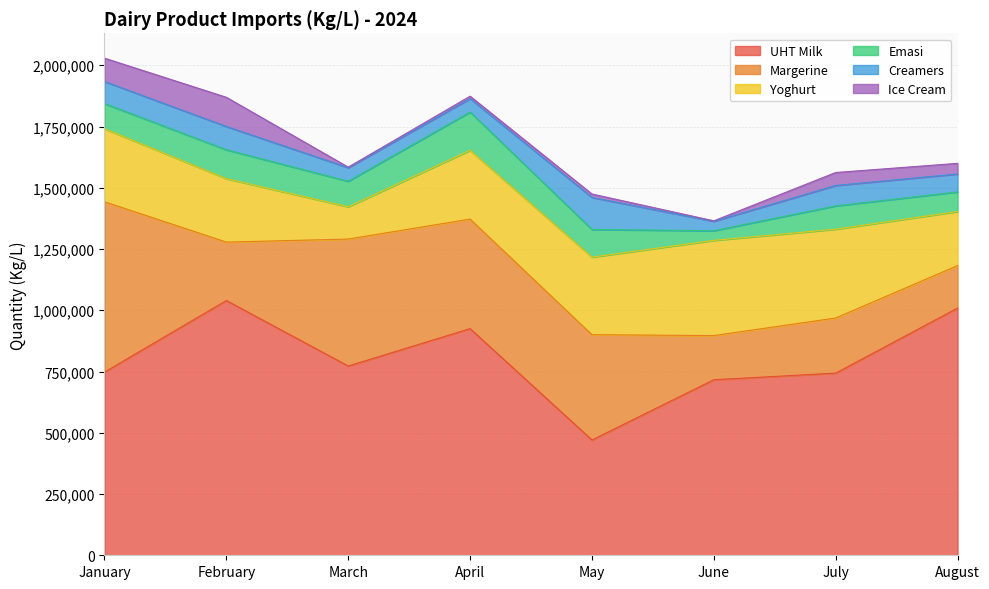

What is the value of the Margerine point at the 6th from the left?

180156